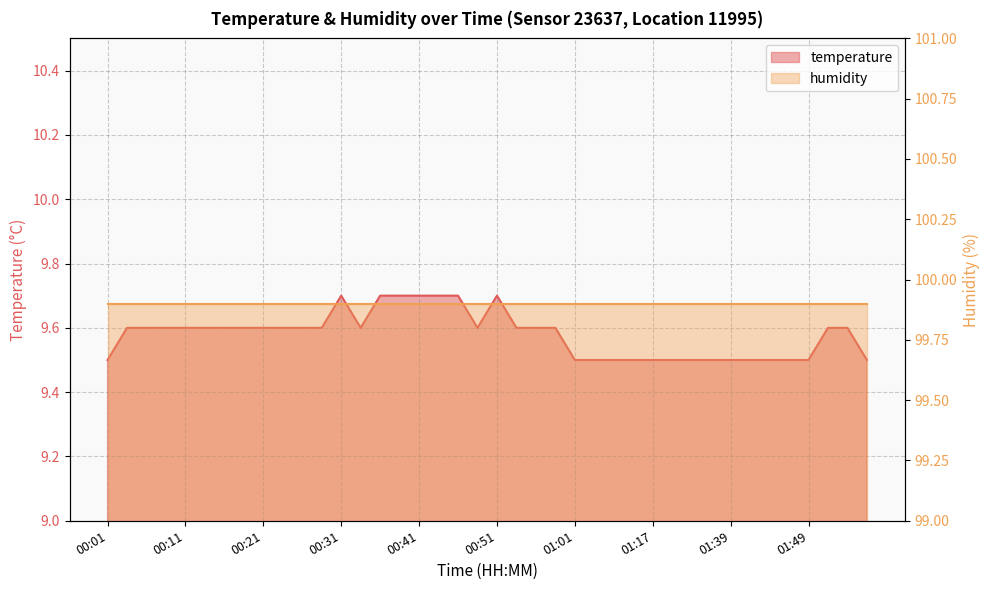

True or false: the data shows 6.4 at 00:43.

False